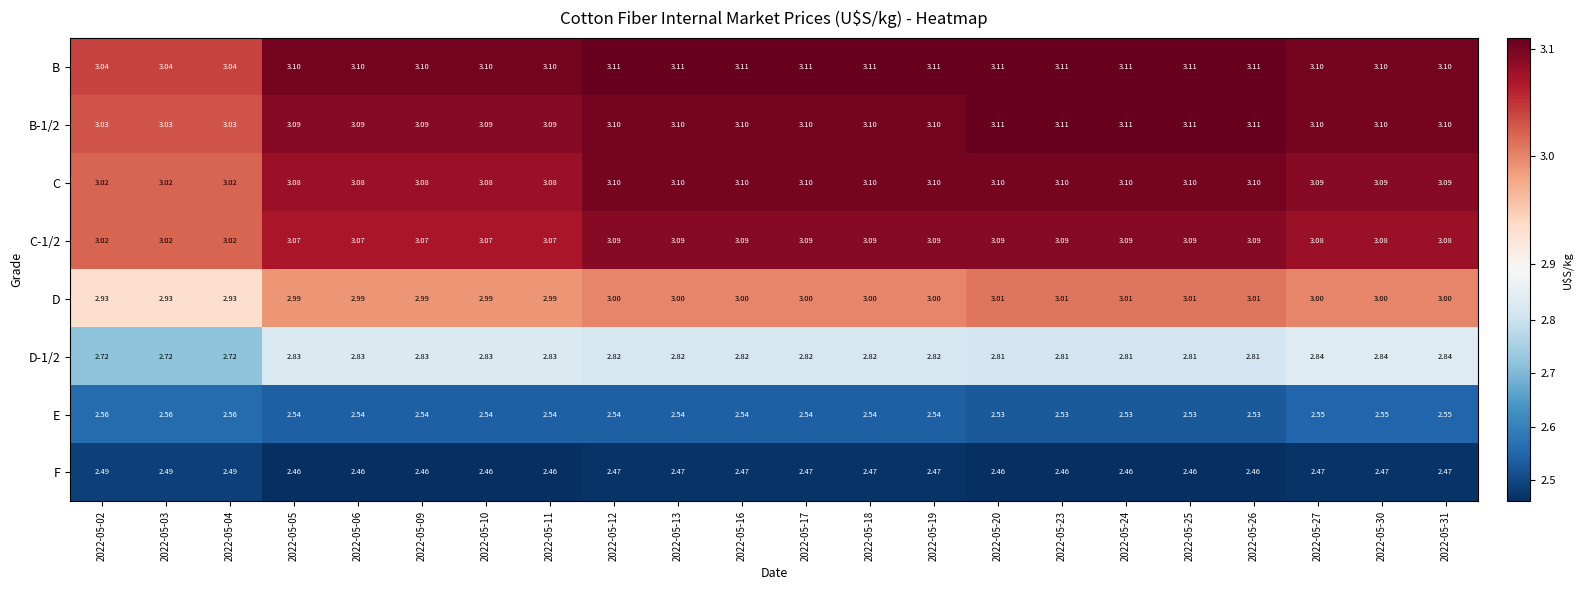

Which series has the largest total across all categories?

B